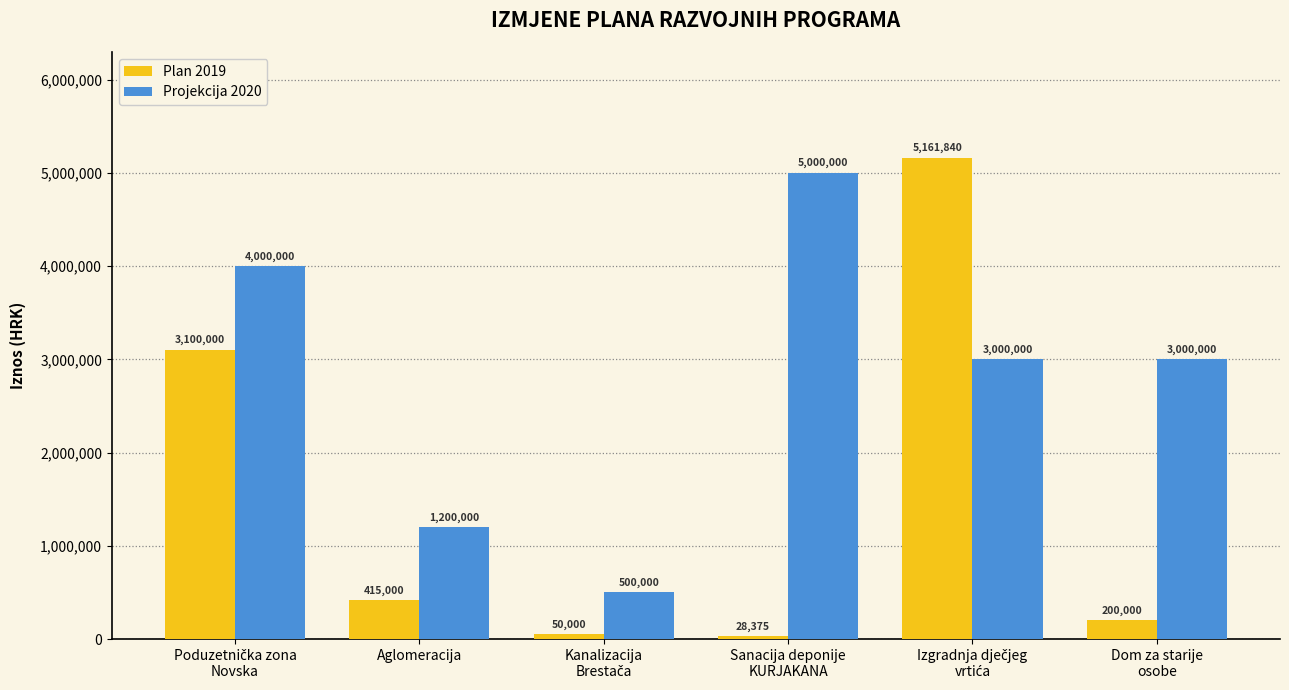

How many values in the Projekcija 2020 series are below 3000000?

2